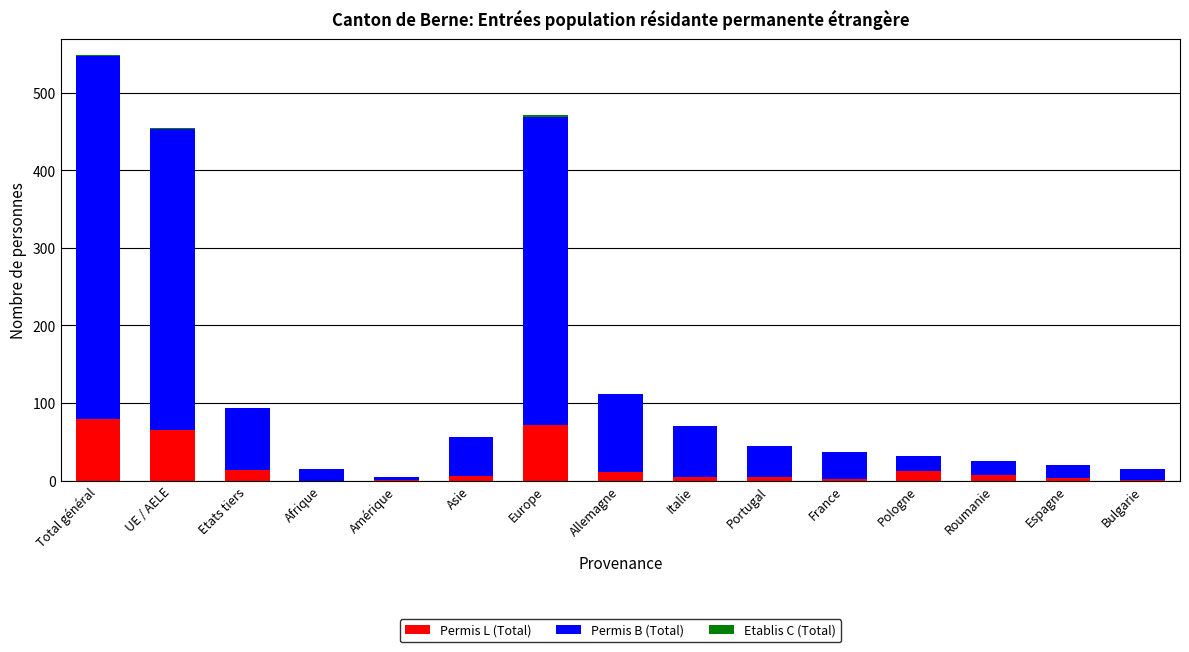

What is the sum of all Permis L (Total) values?

281